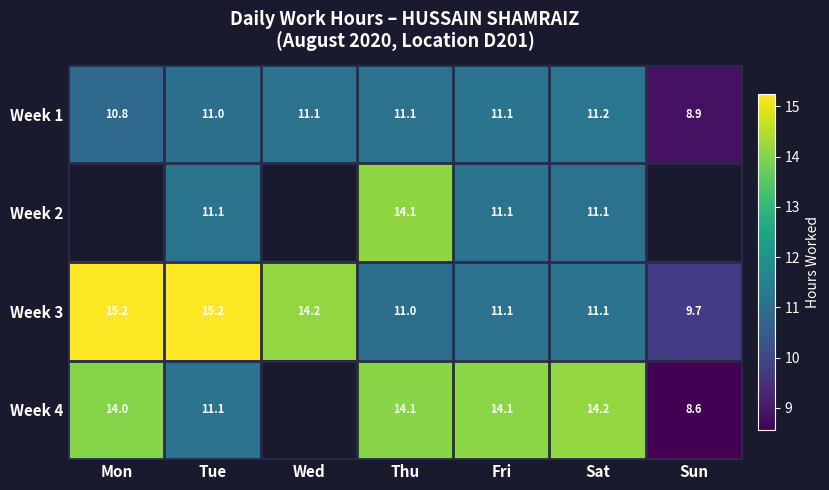

Which category has the highest value in the Week 1 series?

Sat